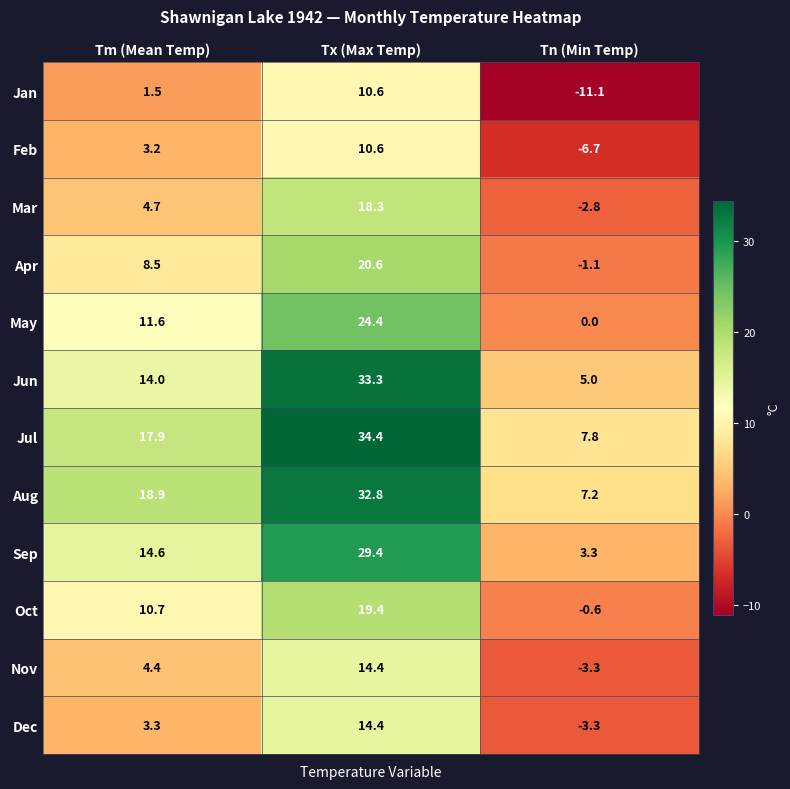

Read the Mar value at Tm (Mean Temp).

4.7